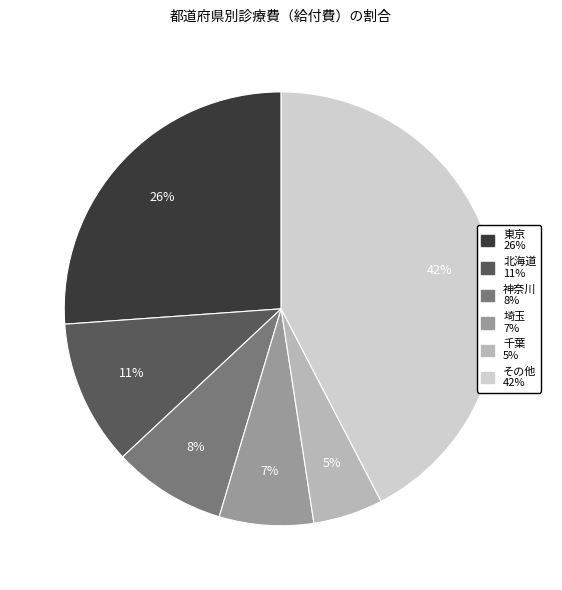

To the nearest percent, what is the difference between the largest and smallest slice percentages?

37%